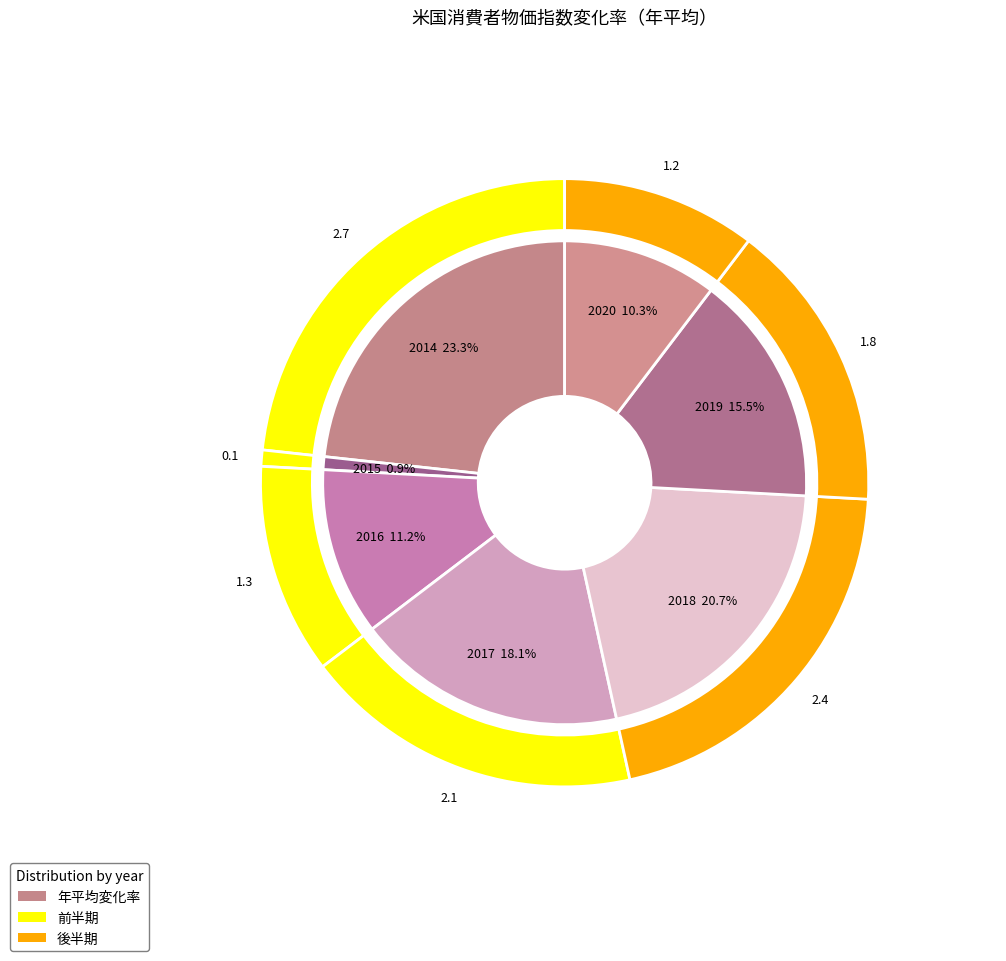

What portion of the pie excludes 2015?

99.1%